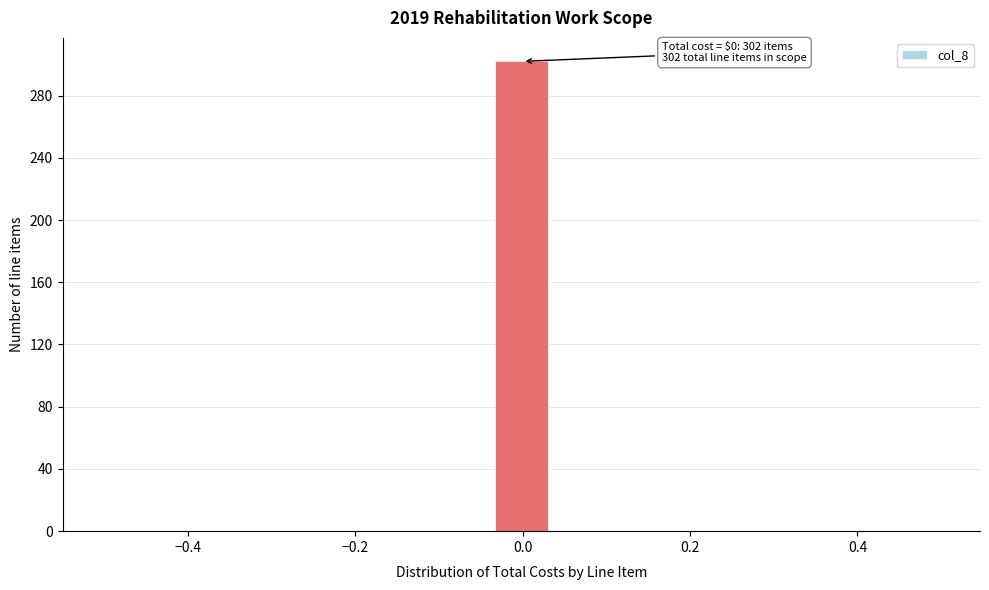

Around what value on the x-axis is the tallest bar? Give the approximate position of its centre, as read against the axis.

0.00